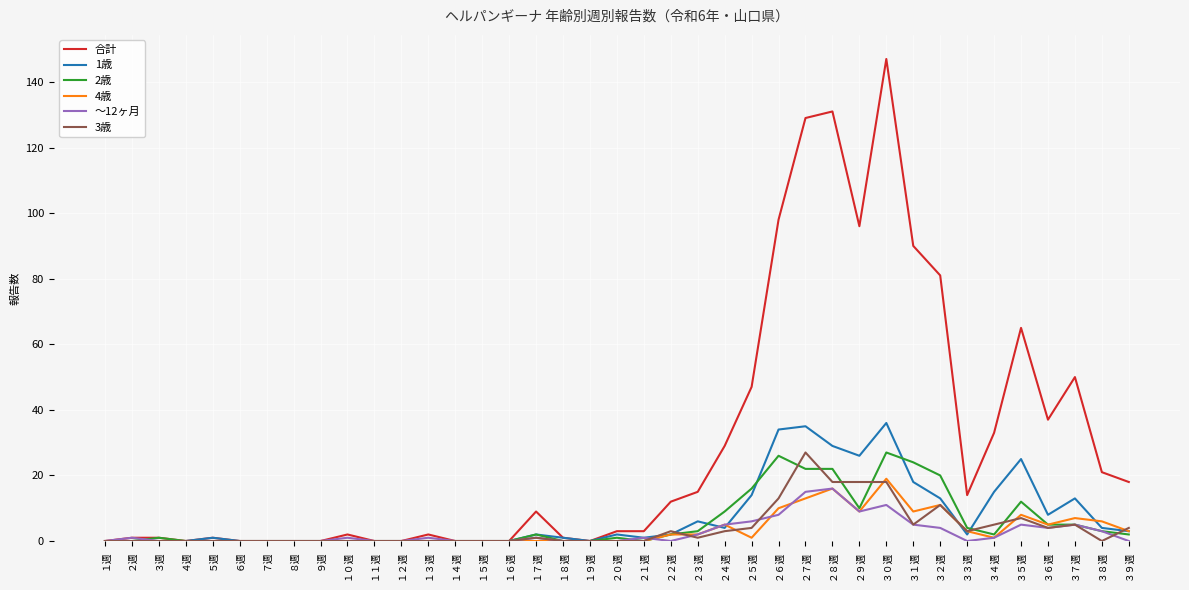

What is the difference between the ～12ヶ月 values at １週 and ３６週?

4